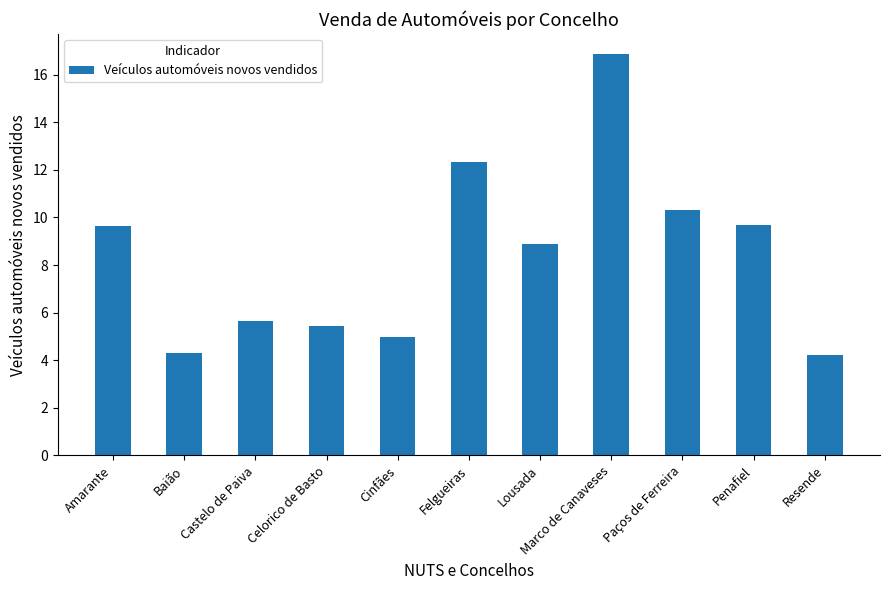

The chart shows a value of 1.4 at Baião. True or false?

False